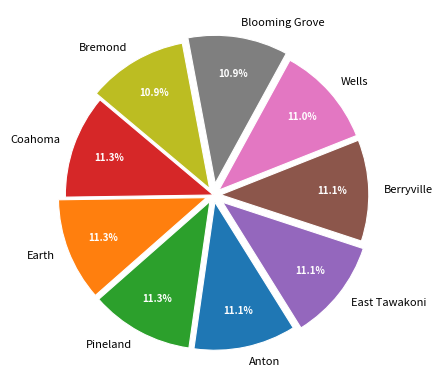

To the nearest percent, what is the combined percentage of Coahoma and Blooming Grove?

22%